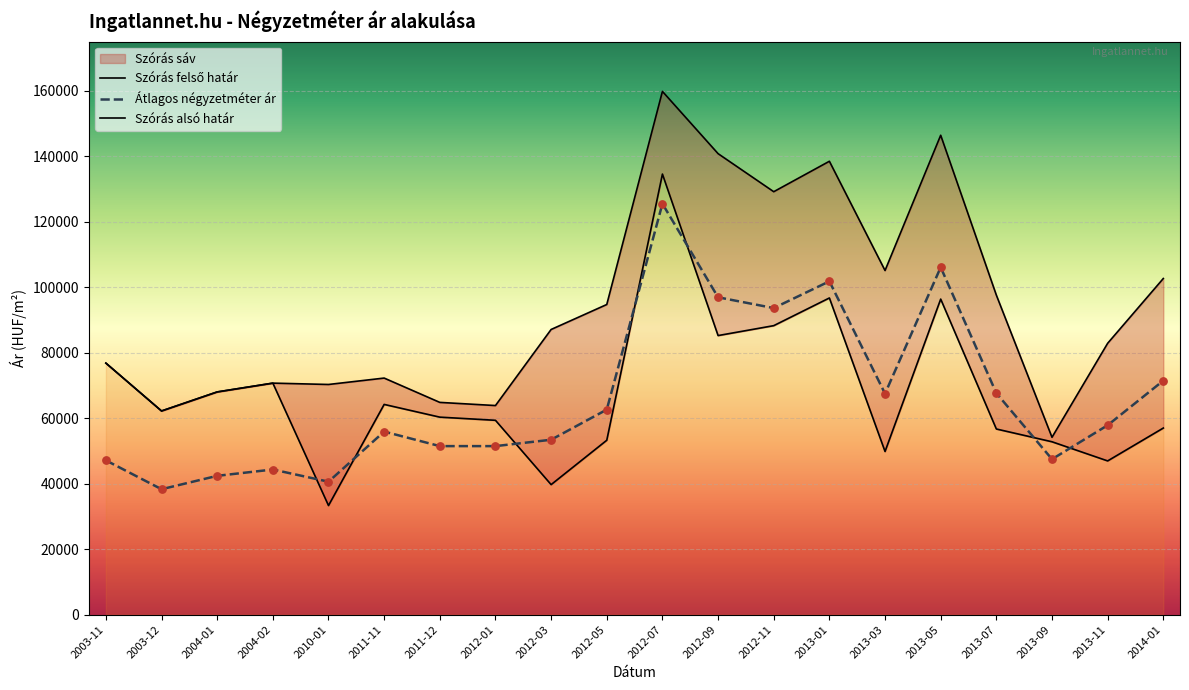

The value of Átlagos négyzetméter ár at 2011-11 is 85878. True or false?

False